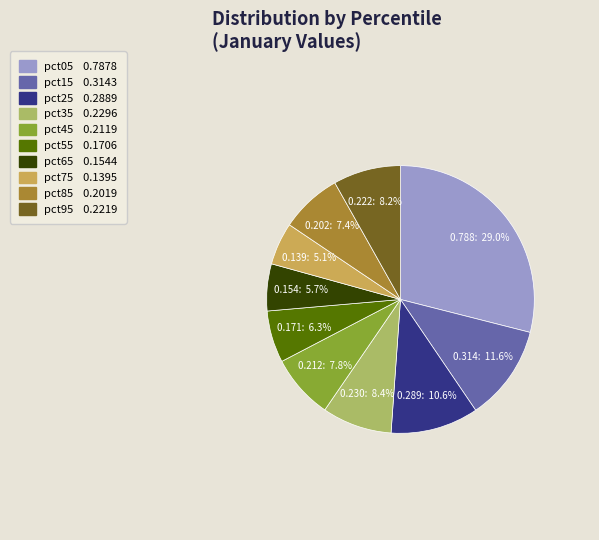

What percentage is NOT represented by pct85?

92.6%